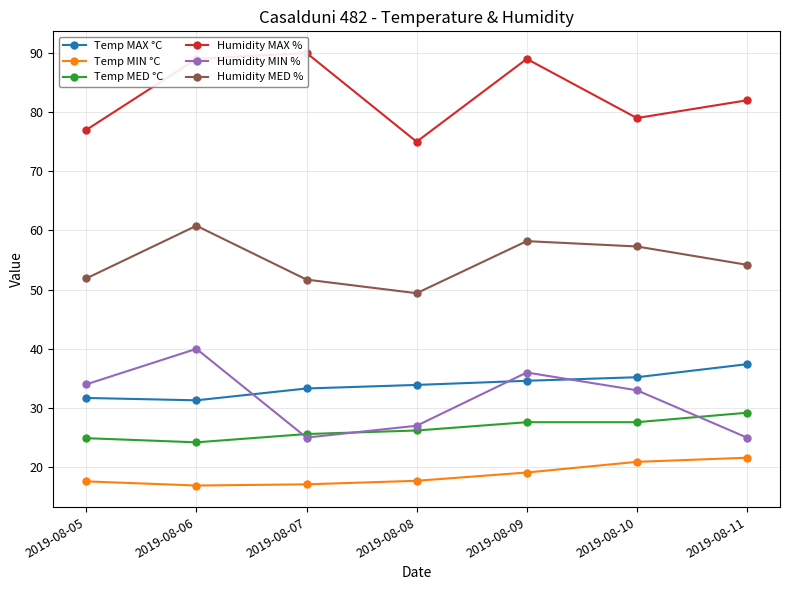

Reading left to right, what are all the values shown in this chart?

Temp MAX °C: 2019-08-05=31.7	2019-08-06=31.3	2019-08-07=33.3	2019-08-08=33.9	2019-08-09=34.6	2019-08-10=35.2	2019-08-11=37.4
Temp MIN °C: 2019-08-05=17.6	2019-08-06=16.9	2019-08-07=17.1	2019-08-08=17.7	2019-08-09=19.1	2019-08-10=20.9	2019-08-11=21.6
Temp MED °C: 2019-08-05=24.9	2019-08-06=24.2	2019-08-07=25.6	2019-08-08=26.2	2019-08-09=27.6	2019-08-10=27.6	2019-08-11=29.2
Humidity MAX %: 2019-08-05=77.0	2019-08-06=89.0	2019-08-07=90.0	2019-08-08=75.0	2019-08-09=89.0	2019-08-10=79.0	2019-08-11=82.0
Humidity MIN %: 2019-08-05=34.0	2019-08-06=40.0	2019-08-07=25.0	2019-08-08=27.0	2019-08-09=36.0	2019-08-10=33.0	2019-08-11=25.0
Humidity MED %: 2019-08-05=51.9	2019-08-06=60.8	2019-08-07=51.7	2019-08-08=49.4	2019-08-09=58.2	2019-08-10=57.3	2019-08-11=54.2